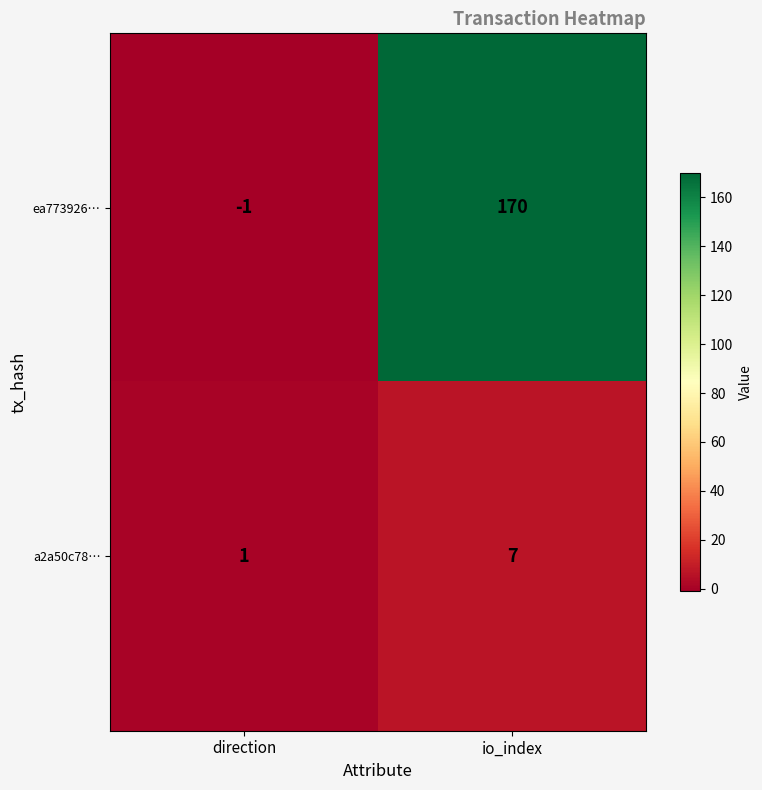

At which label is a2a50c78… closest to 4?

direction